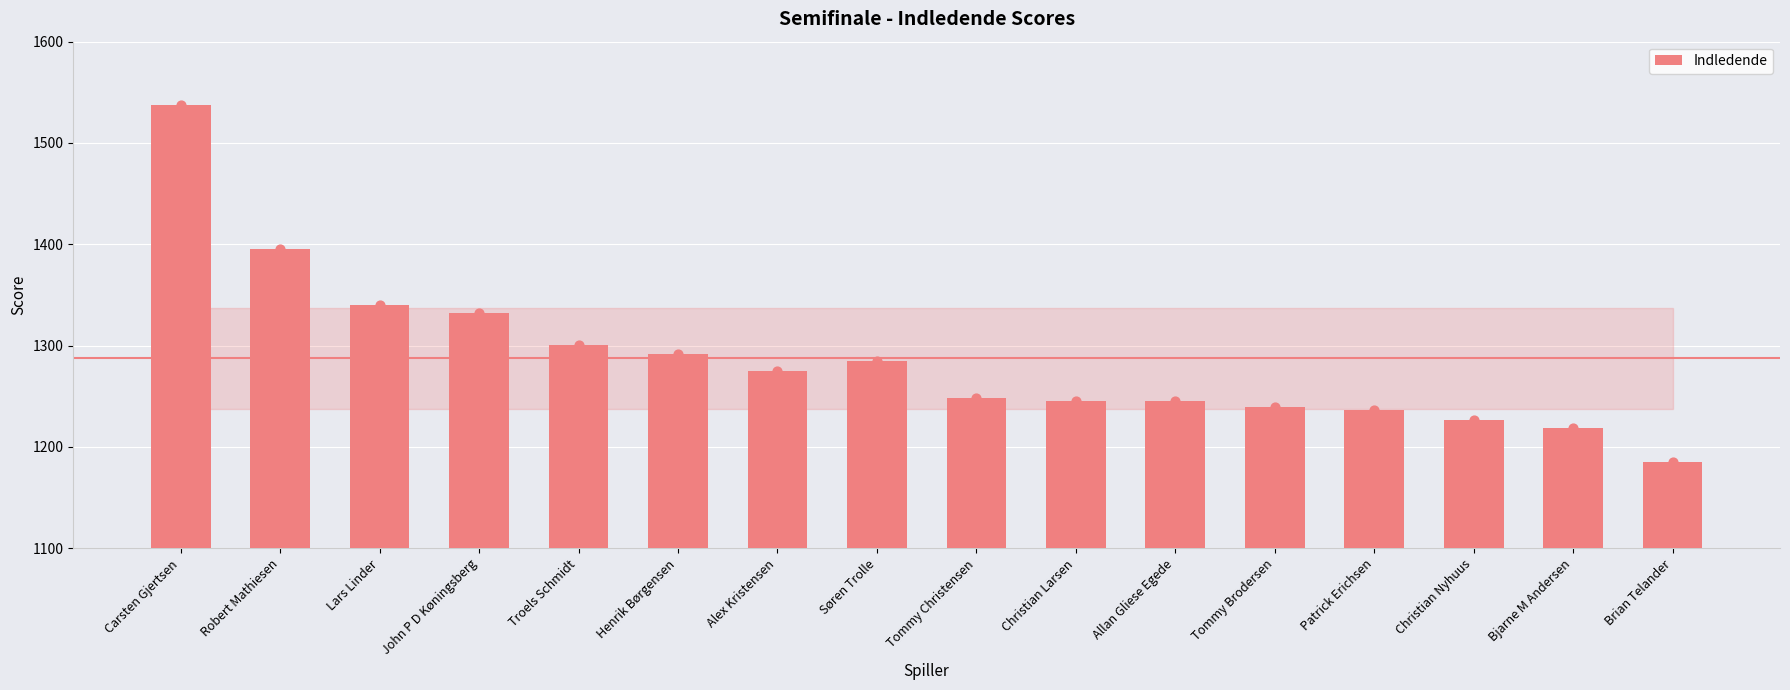

What is the change in value from Henrik Børgensen to Søren Trolle?

-7